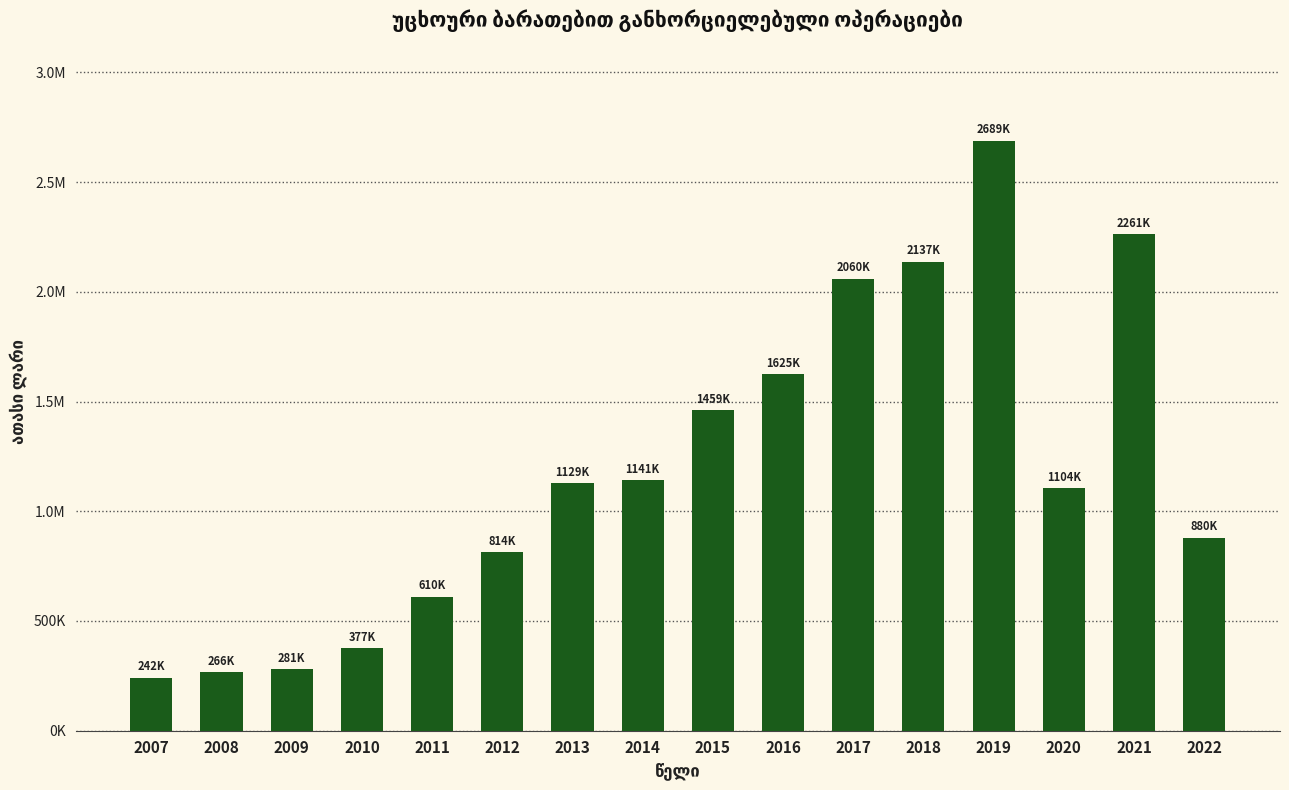

What is the average value?

1192256.9